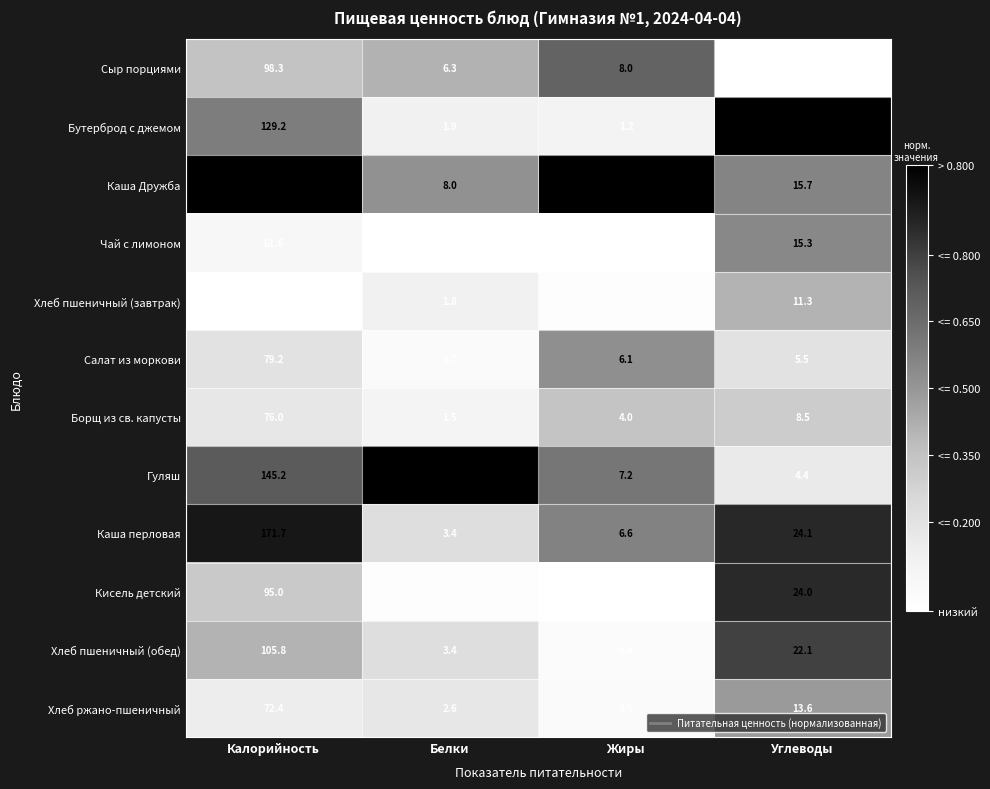

At which category is the sum across all series the highest?

Калорийность